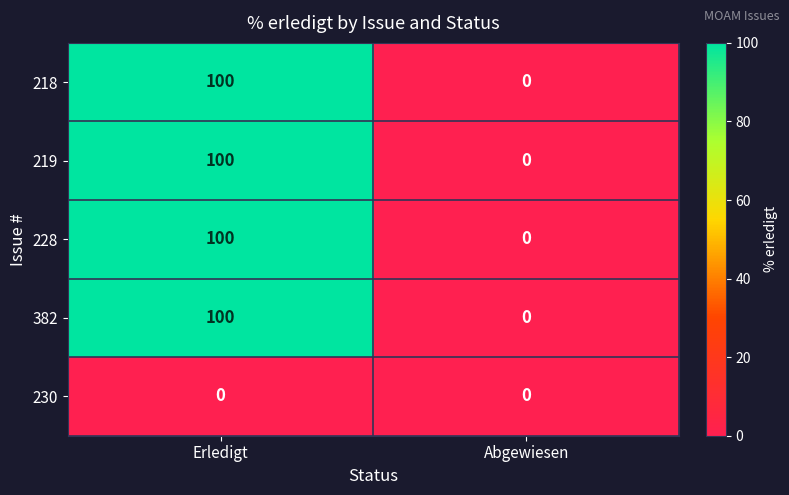

Which category has the highest value across all series?

Erledigt